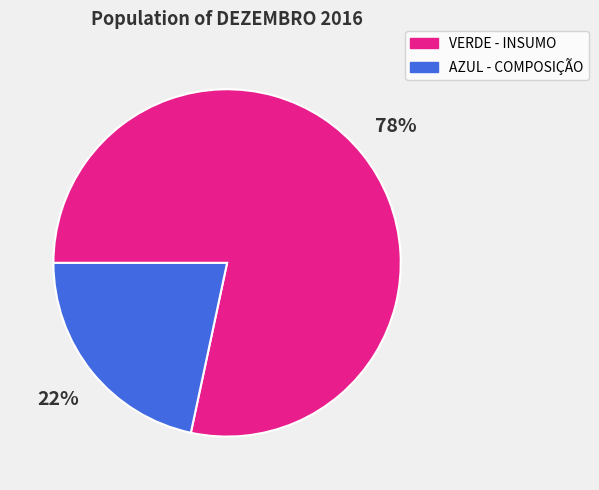

Is there any slice that represents more than half of the pie?

Yes